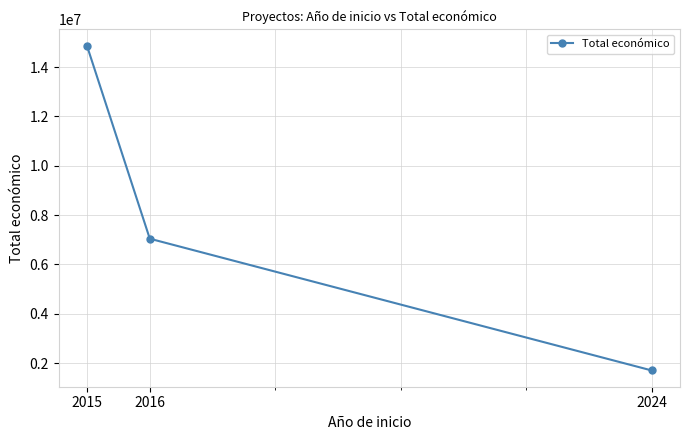

What is the difference between the maximum and second lowest values?

7828746